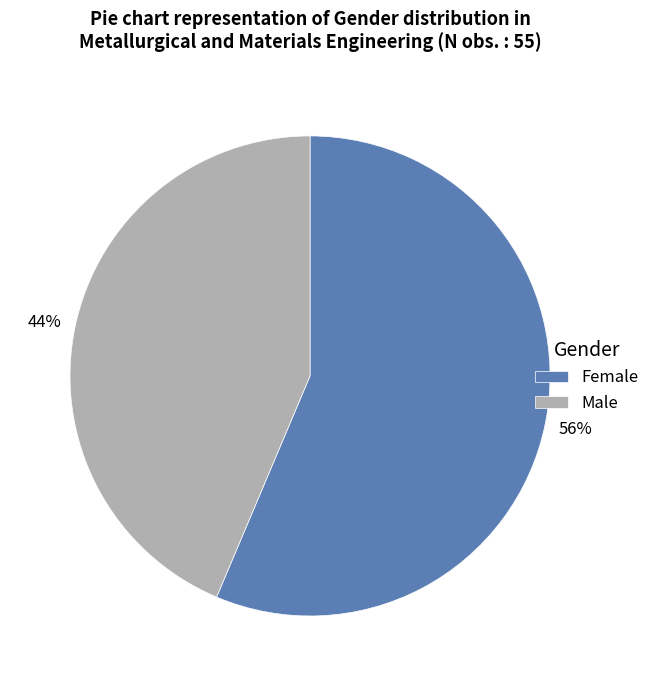

What is the ratio of the value at Female to the value at Male?

1.3